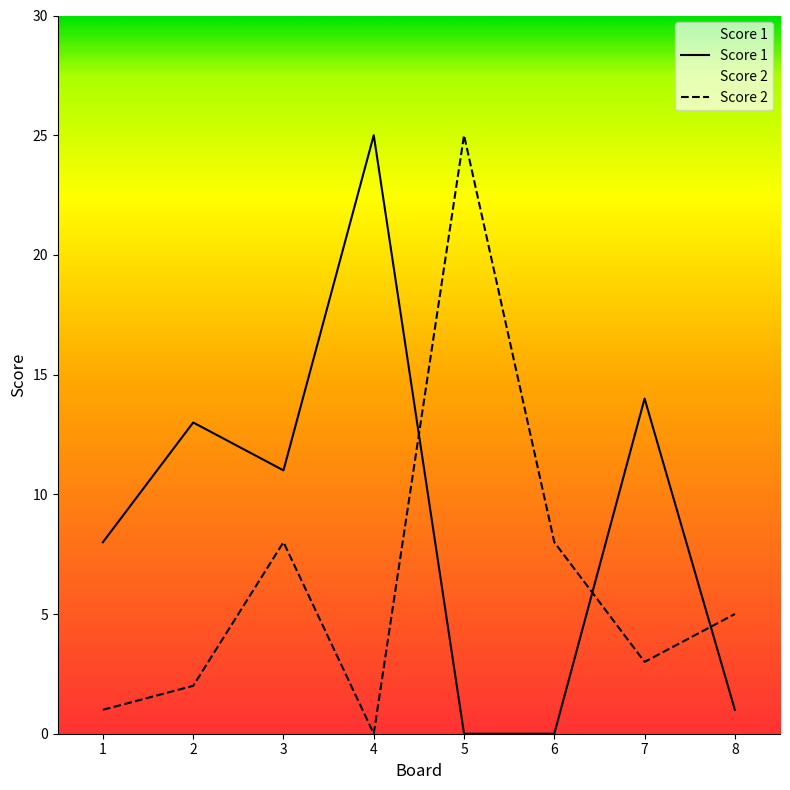

How many data points does each series have?

8